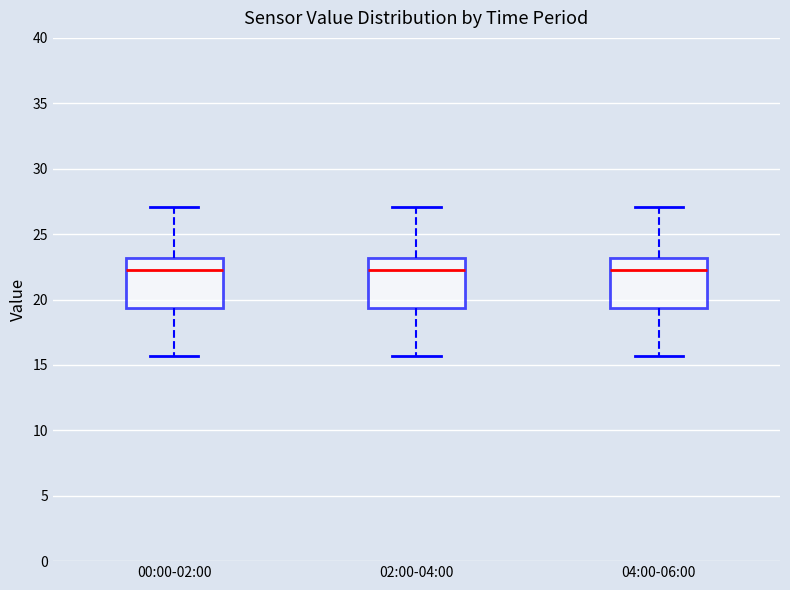

Reading left to right, transcribe this box plot: for each box, give where its median line is, the range the box spans, and where its two whiskers end, as read against the y-axis. The values are not printed on the chart, so give them approximately, as read against the axis.

00:00-02:00: median 22.5, box 19.5 to 23.0, whiskers 15.5 to 27.0
02:00-04:00: median 22.5, box 19.5 to 23.0, whiskers 15.5 to 27.0
04:00-06:00: median 22.5, box 19.5 to 23.0, whiskers 15.5 to 27.0